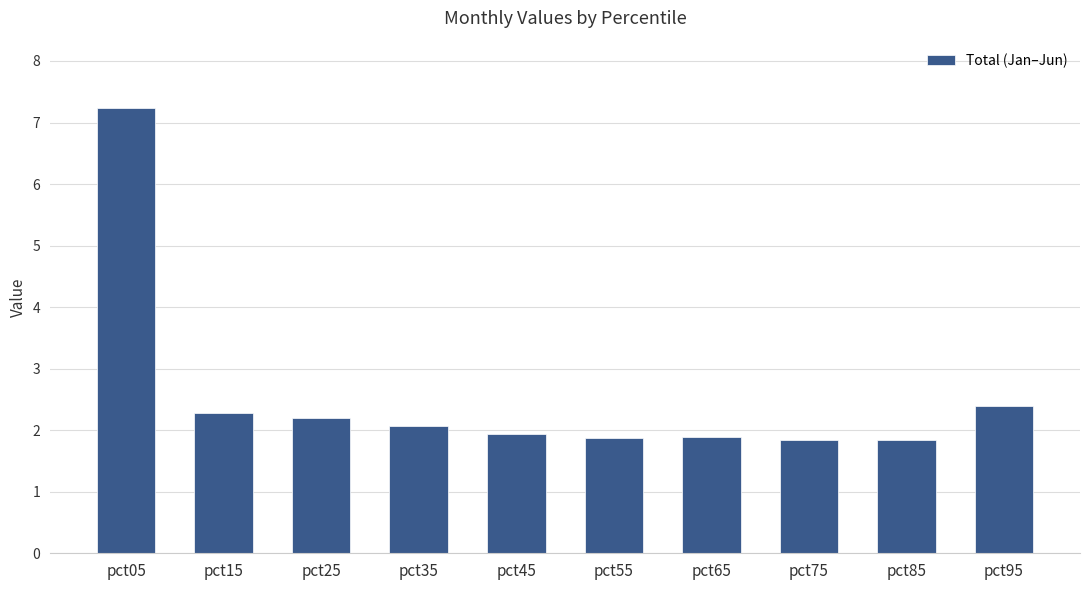

Are the bars horizontal?

No